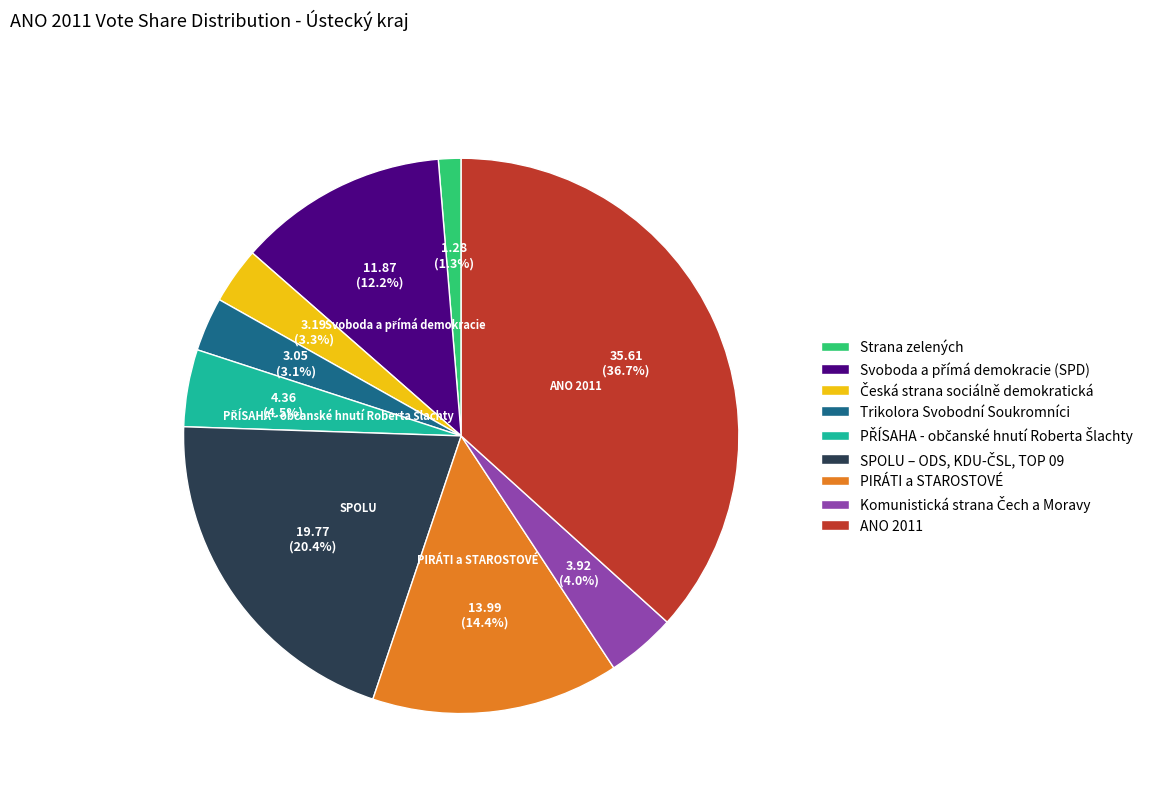

Which category has the biggest portion of the pie?

ANO 2011